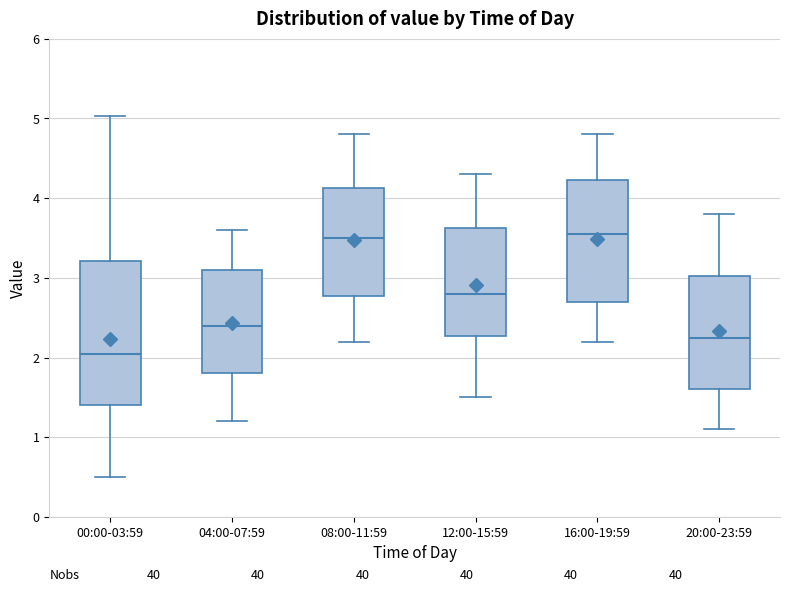

Comparing the boxes themselves (not the whiskers), which one is the tallest?

00:00-03:59